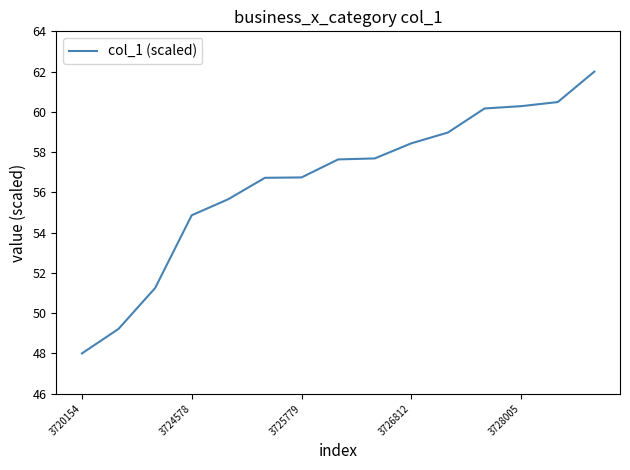

What is the greatest value displayed?

62.0